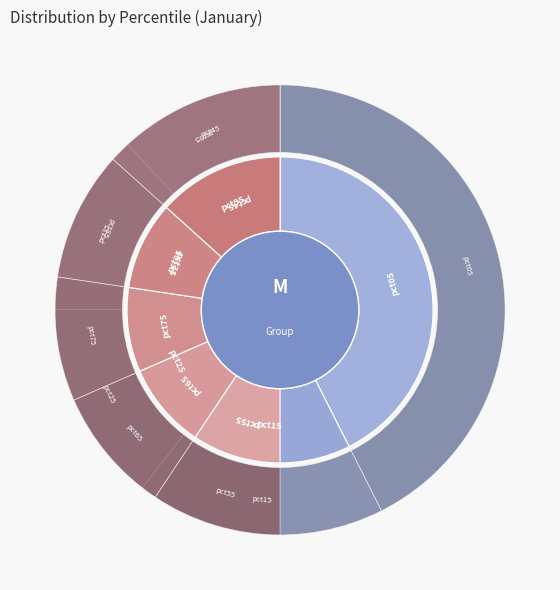

What percentage is the pct25 slice, to the nearest percent?

9%